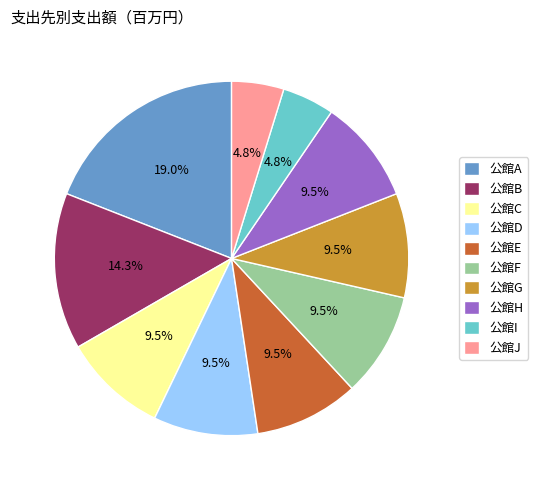

Is 公館I the majority of the pie?

No